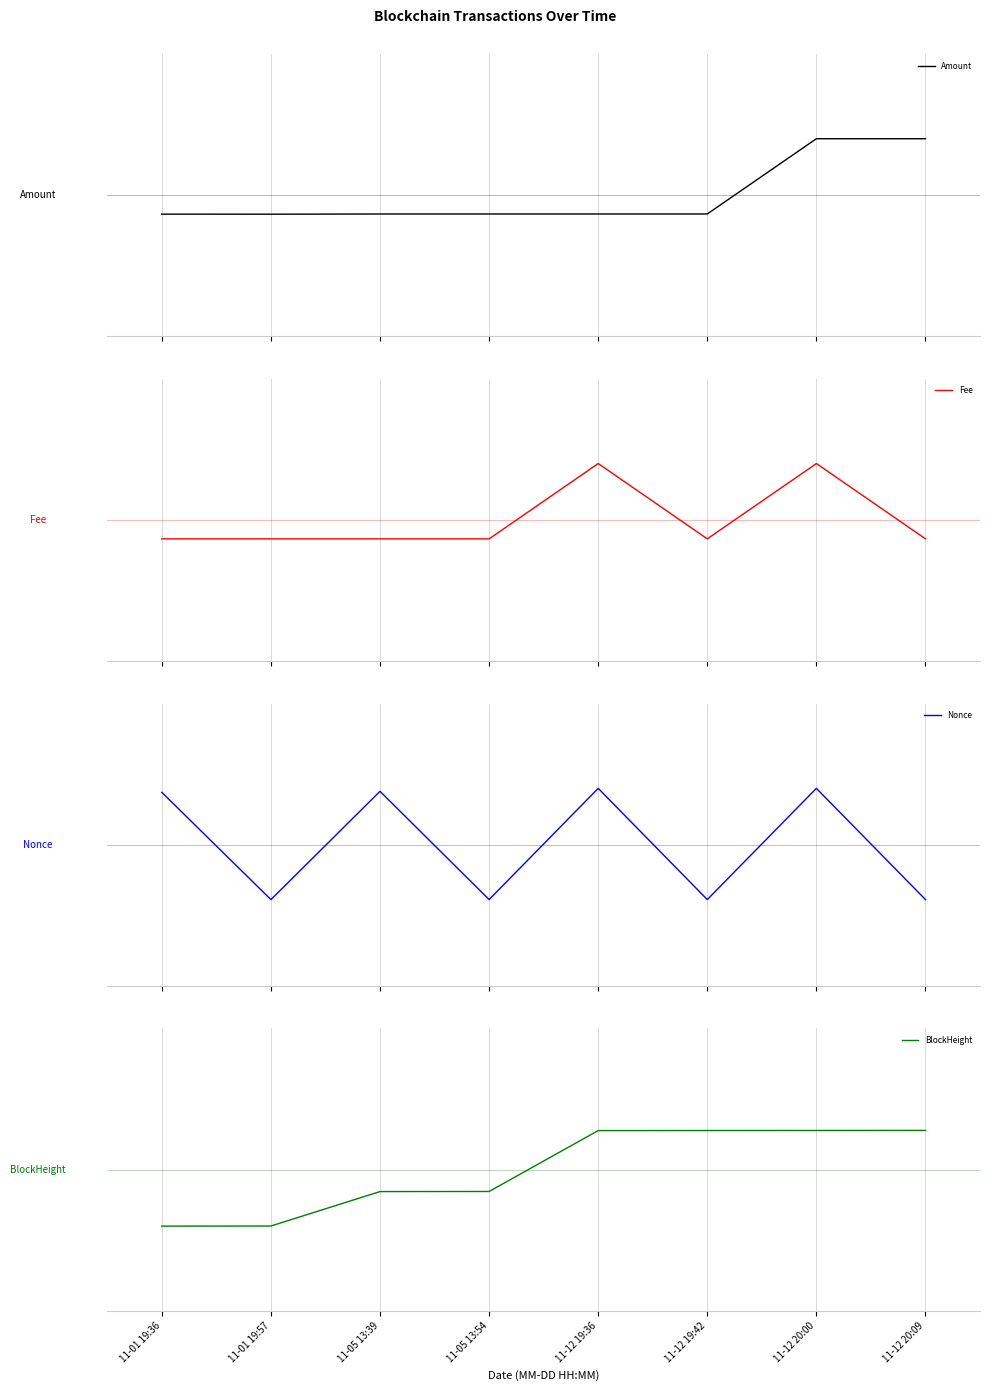

What is the difference between the highest and lowest values at 11-05 13:39?

5145.5